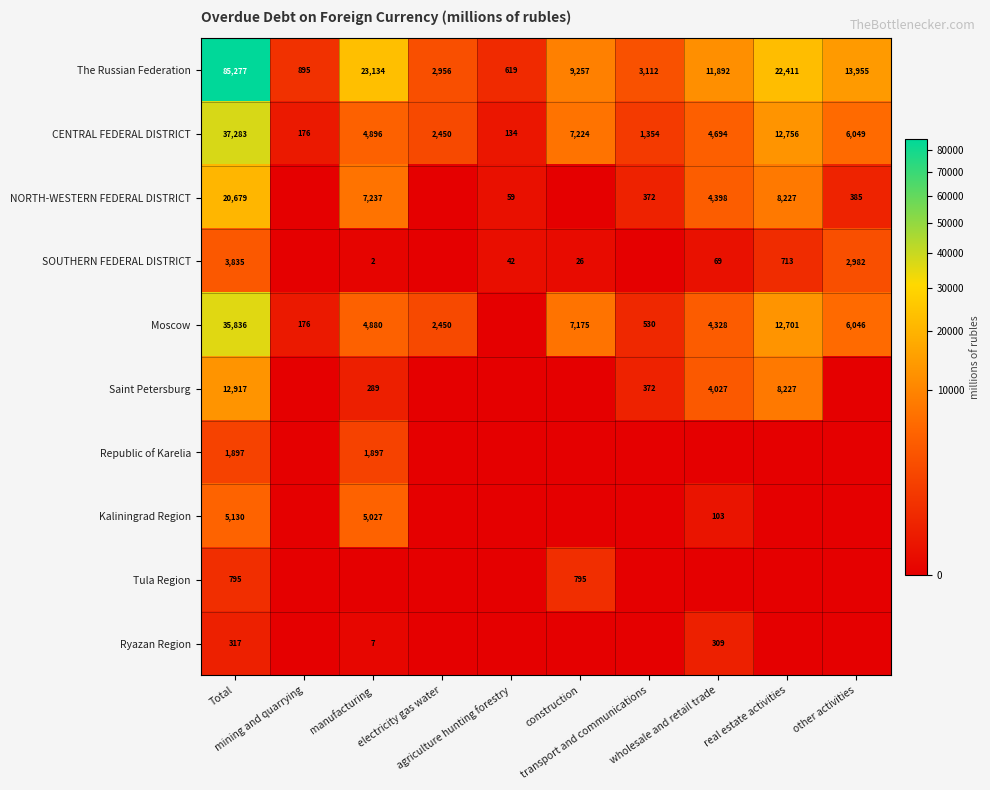

At which category does the chart reach its minimum across all series?

mining and quarrying